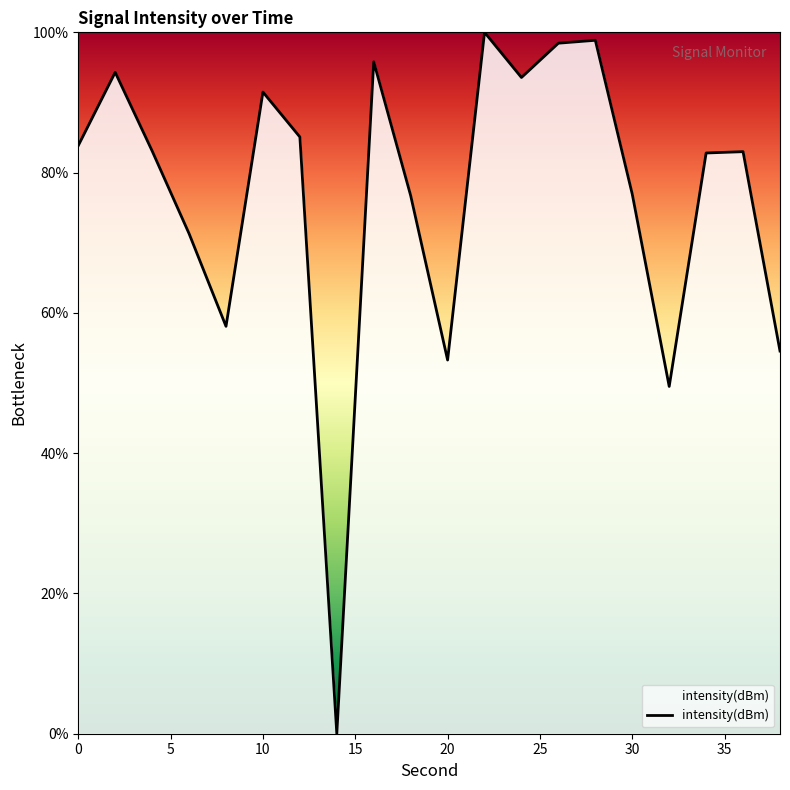

What is the difference between the maximum and minimum values?

100.0